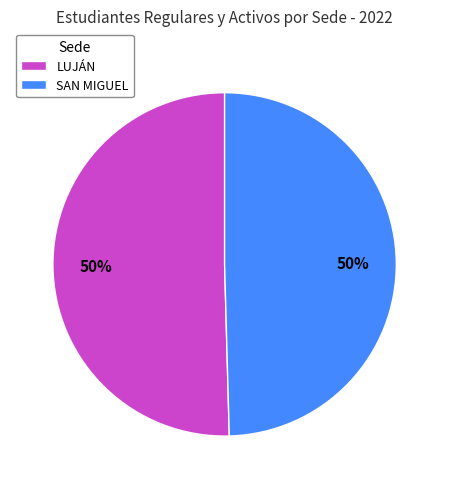

Approximately how many times larger is the value at SAN MIGUEL compared to LUJÁN?

1.0